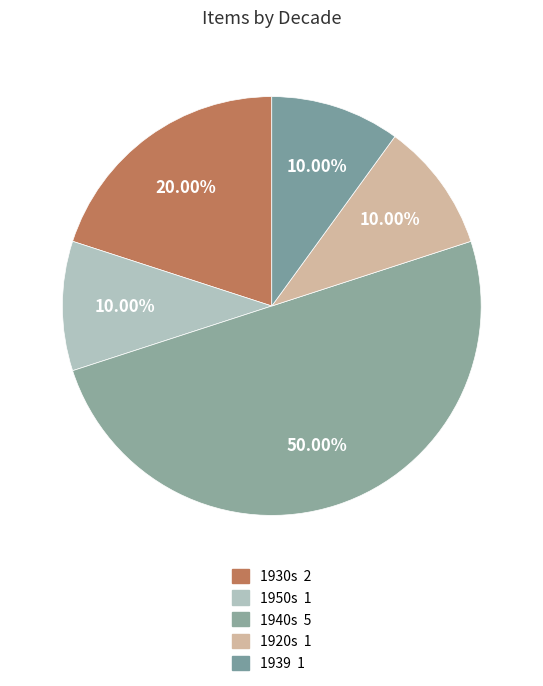

Count the number of slices in the pie.

5